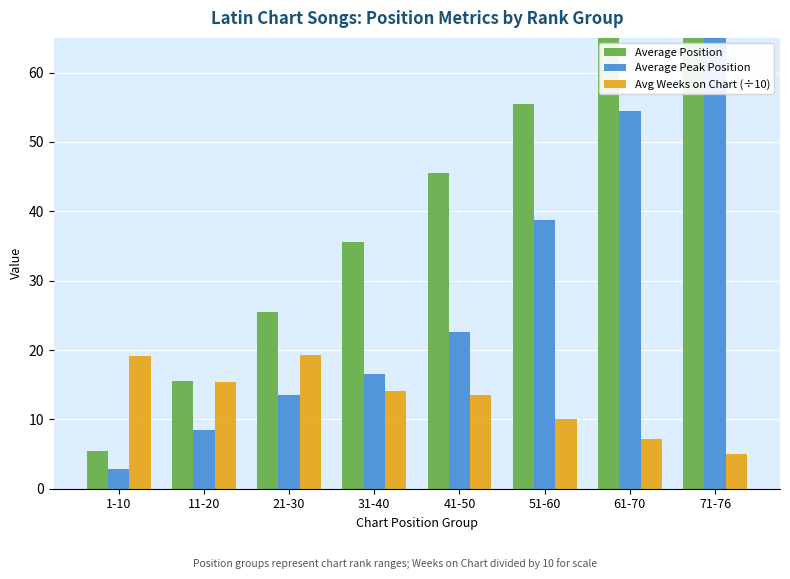

What is the difference between the maximum and minimum values in the Avg Weeks on Chart (÷10) series?

14.4